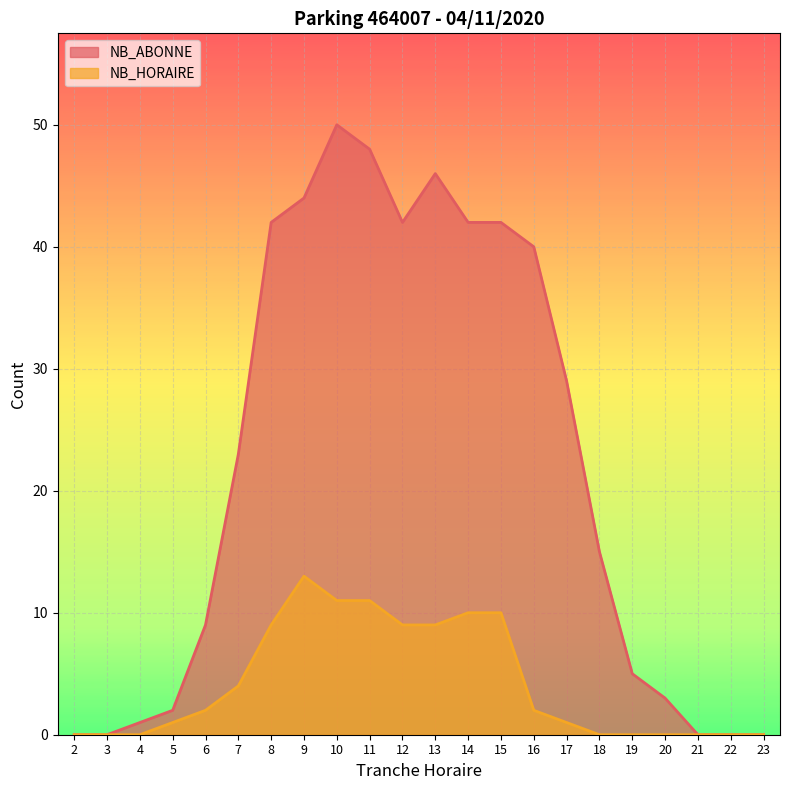

Reading left to right, transcribe all the data shown in this chart.

NB_HORAIRE: 2=0	3=0	4=0	5=1	6=2	7=4	8=9	9=13	10=11	11=11	12=9	13=9	14=10	15=10	16=2	17=1	18=0	19=0	20=0	21=0	22=0	23=0
NB_ABONNE: 2=0	3=0	4=1	5=2	6=9	7=23	8=42	9=44	10=50	11=48	12=42	13=46	14=42	15=42	16=40	17=29	18=15	19=5	20=3	21=0	22=0	23=0